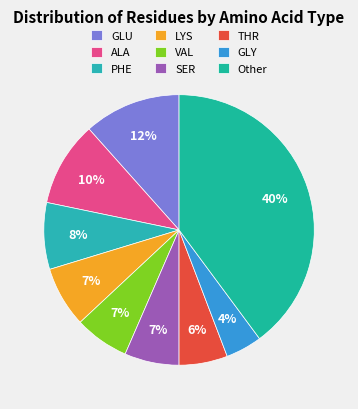

The LYS slice represents 1% of the pie. True or false?

False